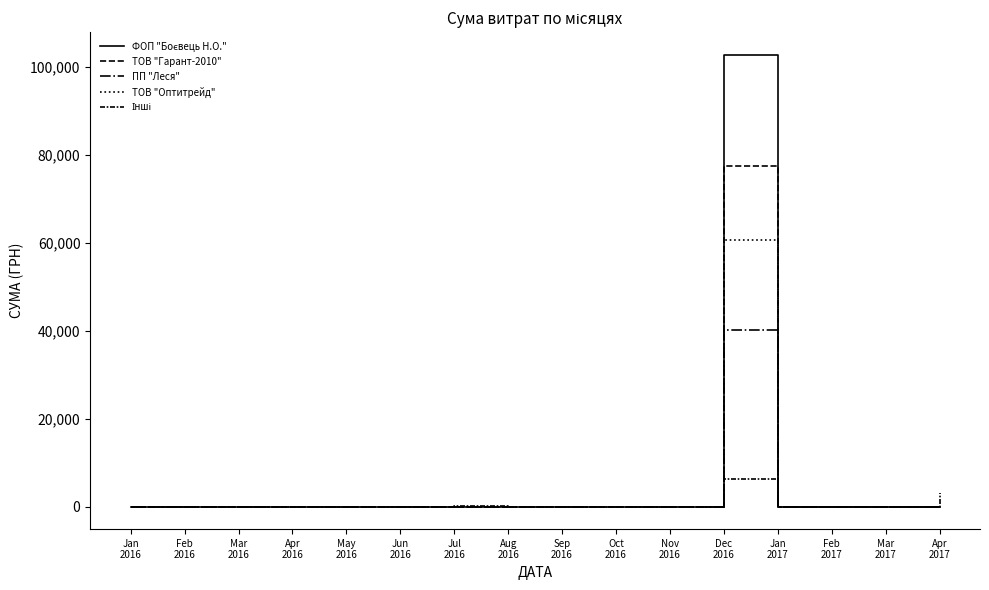

How many lines are shown in the chart?

5